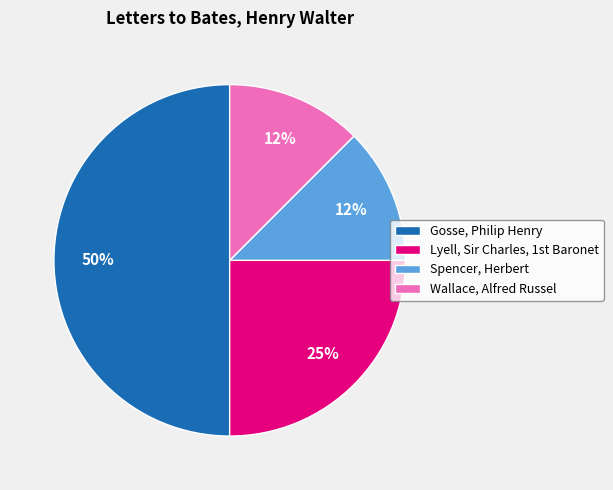

Which slice is the largest?

Gosse, Philip Henry